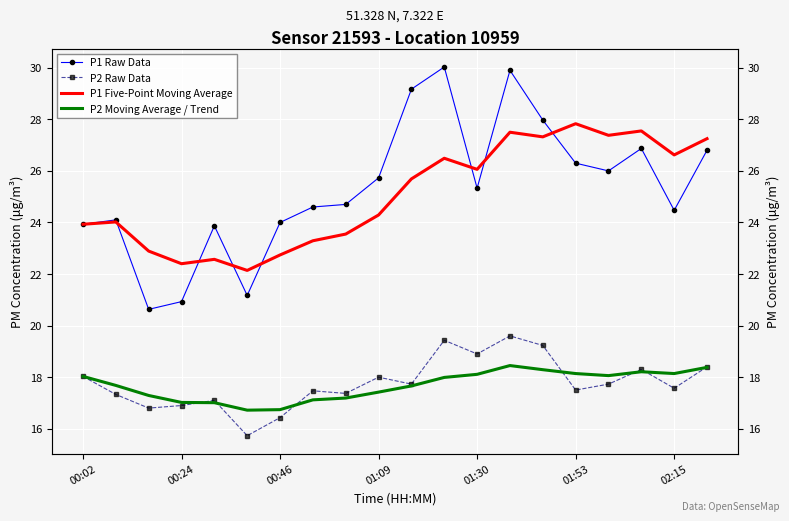

The P2 Moving Average / Trend series shows 29.7 at 14. True or false?

False